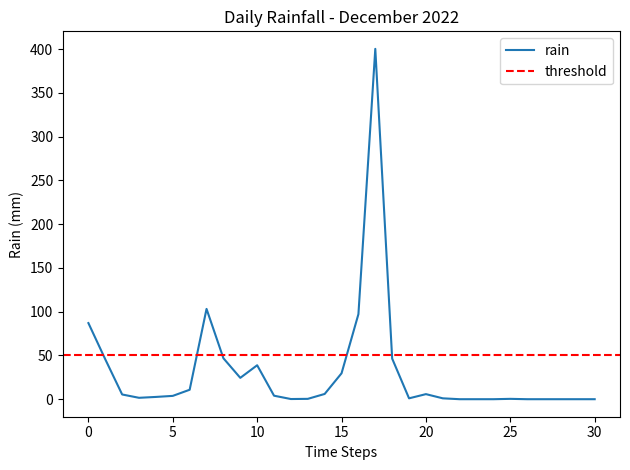

How many values are above zero?

23